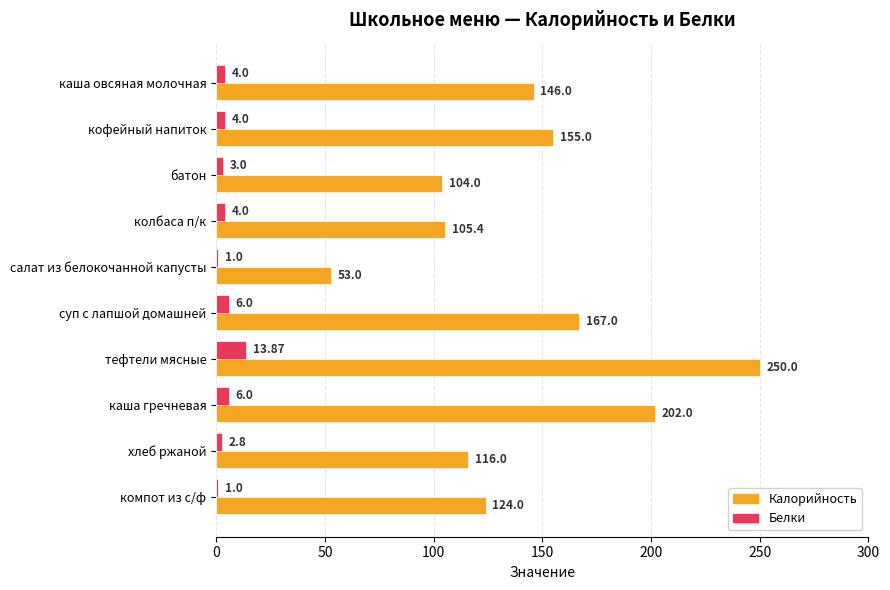

At which category is the sum across all series the highest?

тефтели мясные